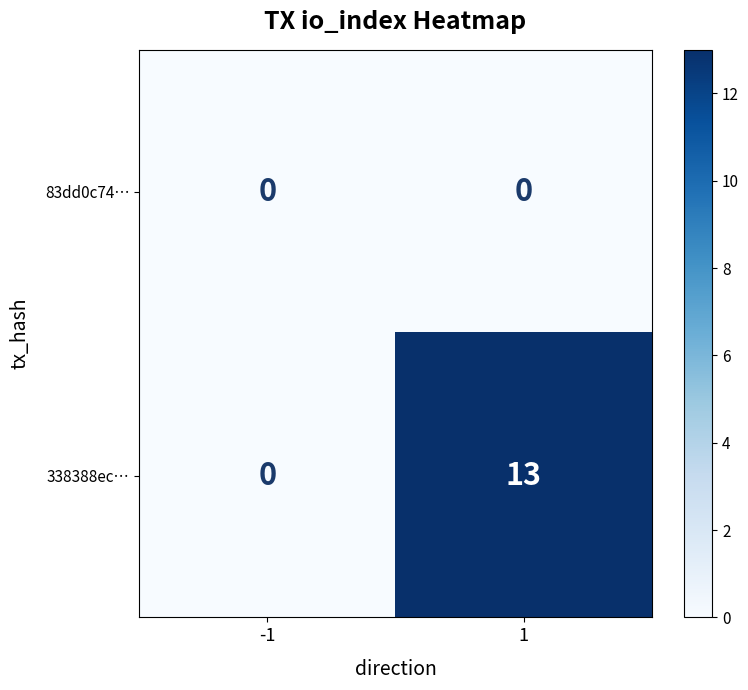

At how many categories does at least one series exceed 4?

1